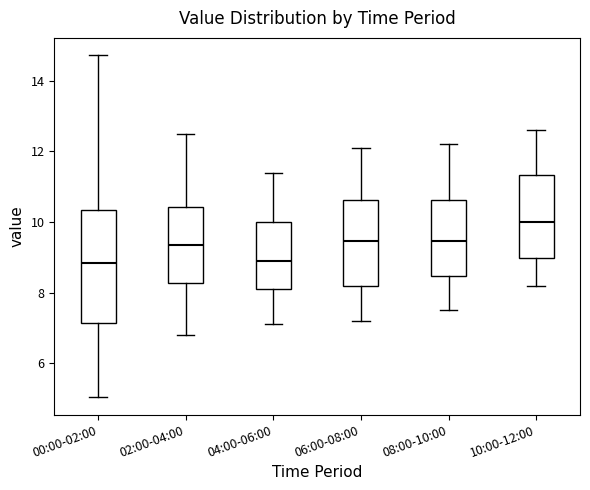

Reading left to right, read every box against the y-axis: the position of its median line, the range the box covers, and the ends of its whiskers. The values are not printed on the chart, so give them approximately, as read against the axis.

00:00-02:00: median 8.8, box 7.2 to 10.4, whiskers 5.0 to 14.8
02:00-04:00: median 9.4, box 8.2 to 10.4, whiskers 6.8 to 12.6
04:00-06:00: median 9.0, box 8.2 to 10.0, whiskers 7.2 to 11.4
06:00-08:00: median 9.4, box 8.2 to 10.6, whiskers 7.2 to 12.2
08:00-10:00: median 9.4, box 8.4 to 10.6, whiskers 7.6 to 12.2
10:00-12:00: median 10.0, box 9.0 to 11.4, whiskers 8.2 to 12.6